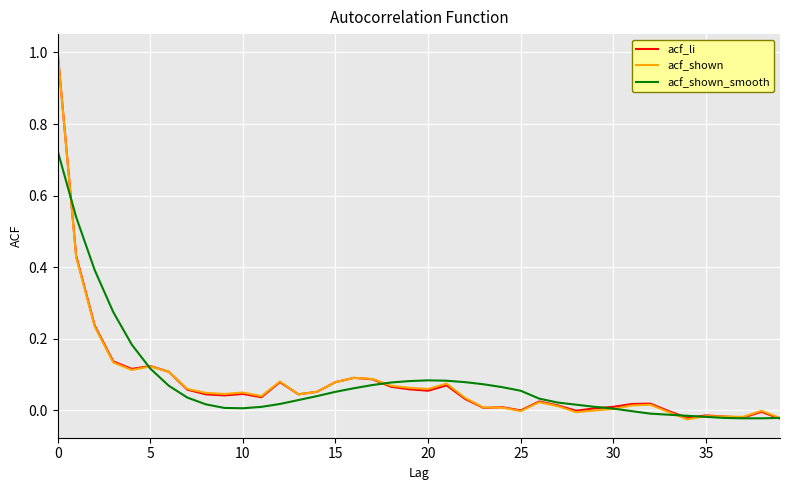

What is the maximum value shown in the chart?

1.0